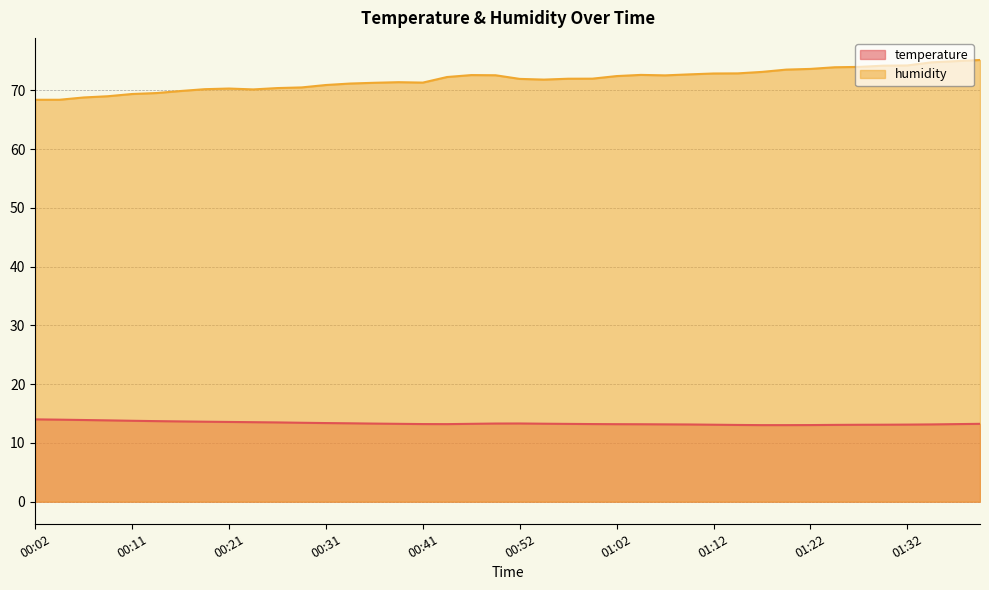

What is the sum of the humidity values at 00:04 and 01:07?

140.9